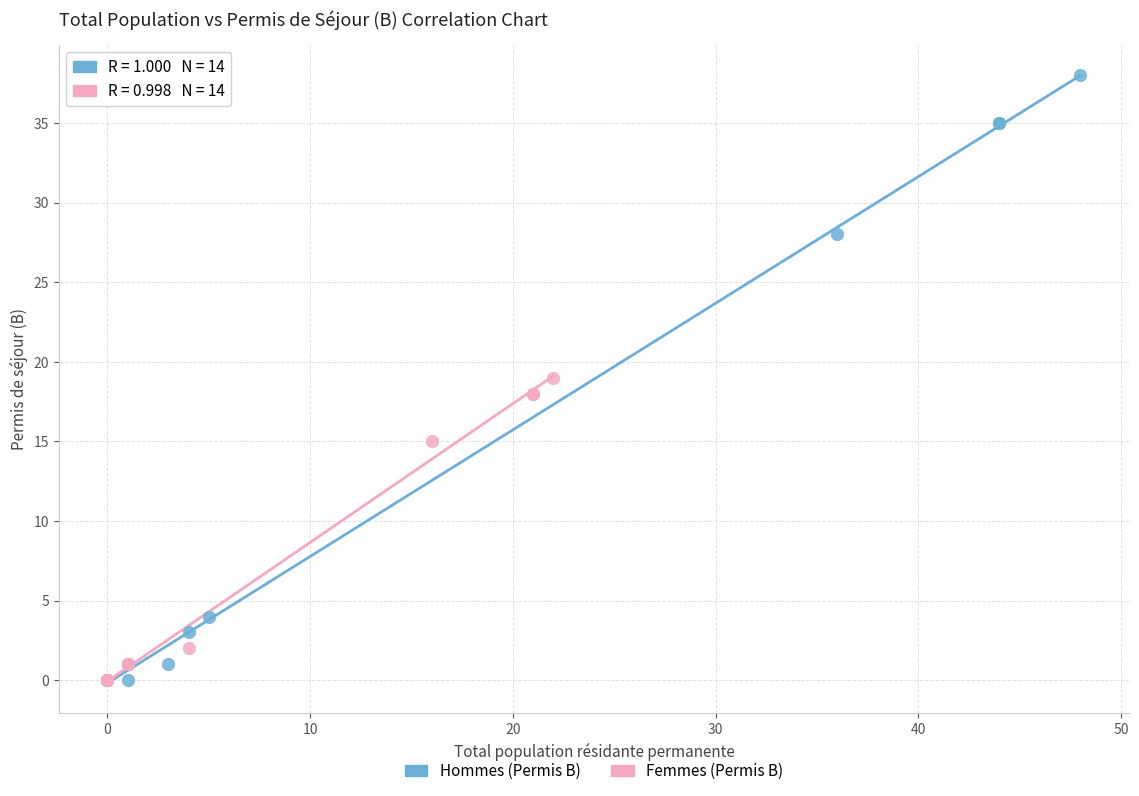

Which series reaches the maximum Y coordinate?

Hommes (Permis B)